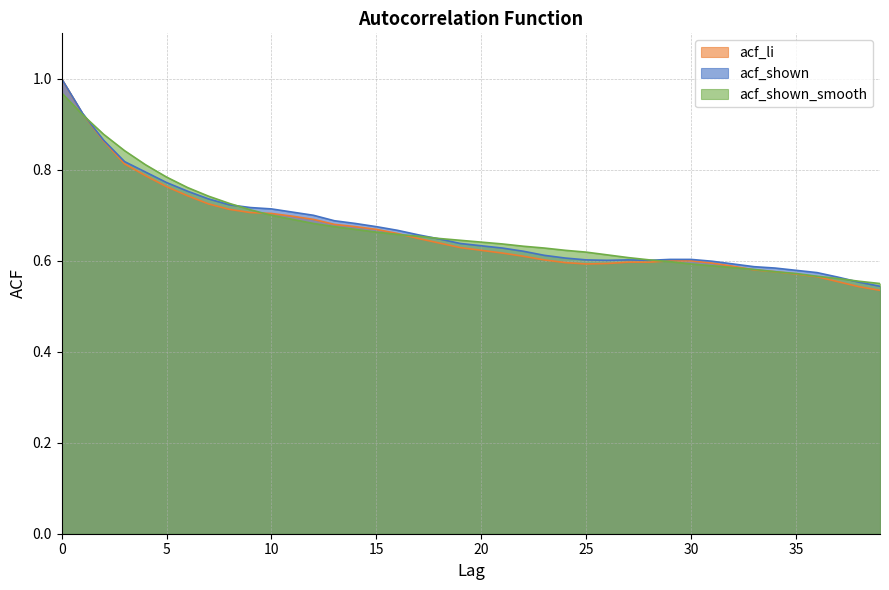

What is the minimum value shown in the chart?

0.5